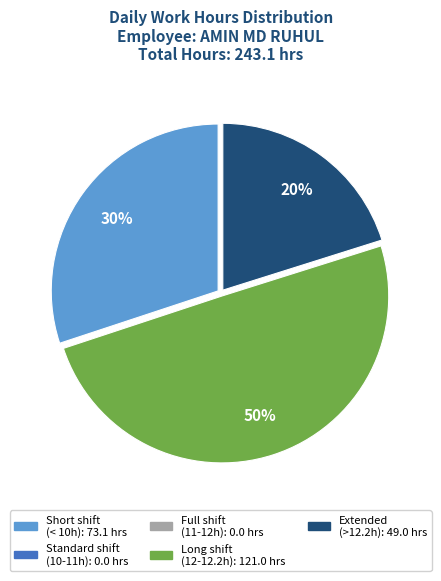

To the nearest percent, what is the average slice percentage?

20%